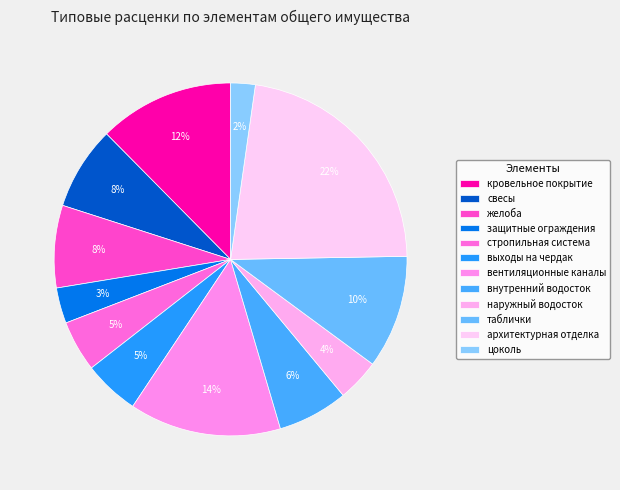

How many slices are in this pie chart?

12